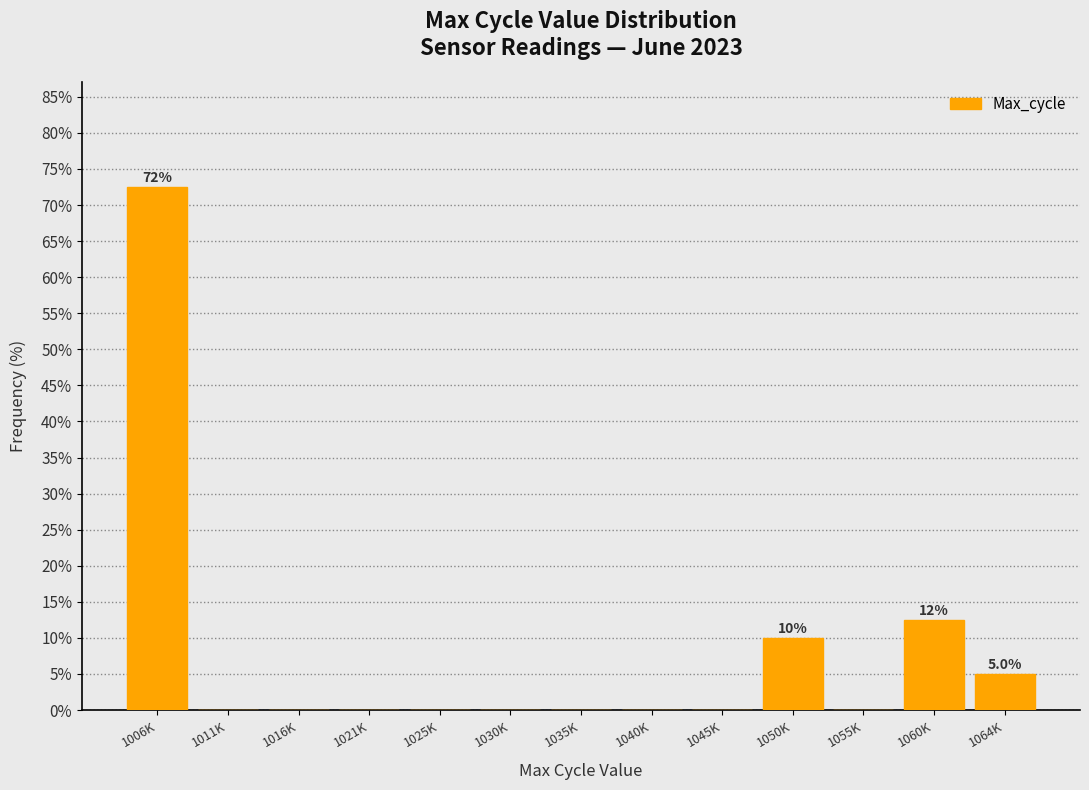

Reading right to left, list all the values displayed in this chart.

1064K=5.0	1060K=12.5	1055K=0.0	1050K=10.0	1045K=0.0	1040K=0.0	1035K=0.0	1030K=0.0	1025K=0.0	1021K=0.0	1016K=0.0	1011K=0.0	1006K=72.5